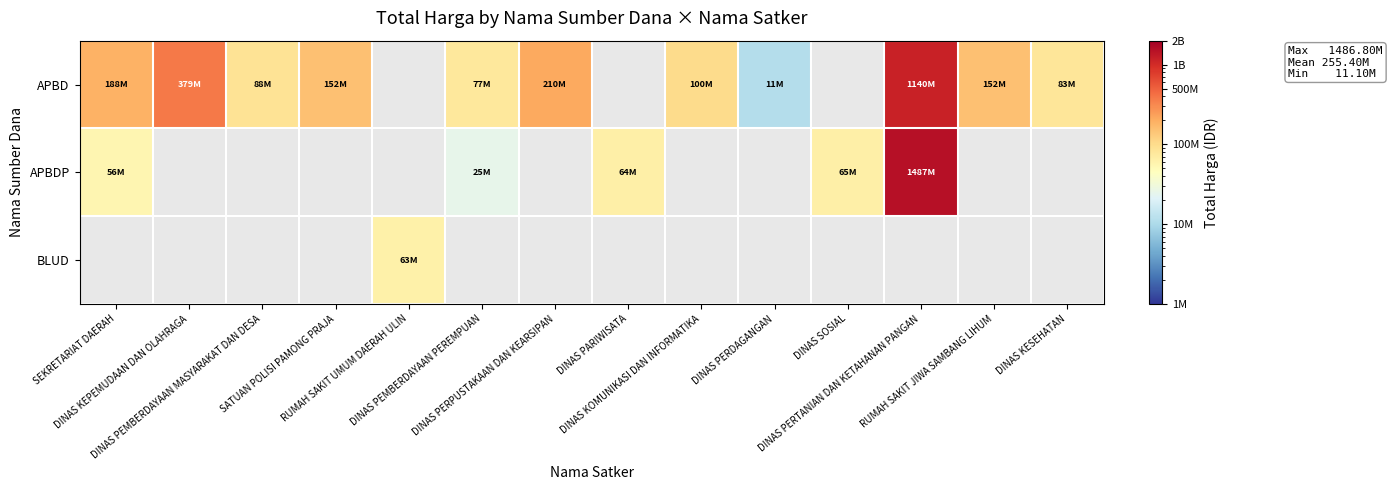

What is the difference between the maximum and minimum values in the APBDP series?

1461600150.0